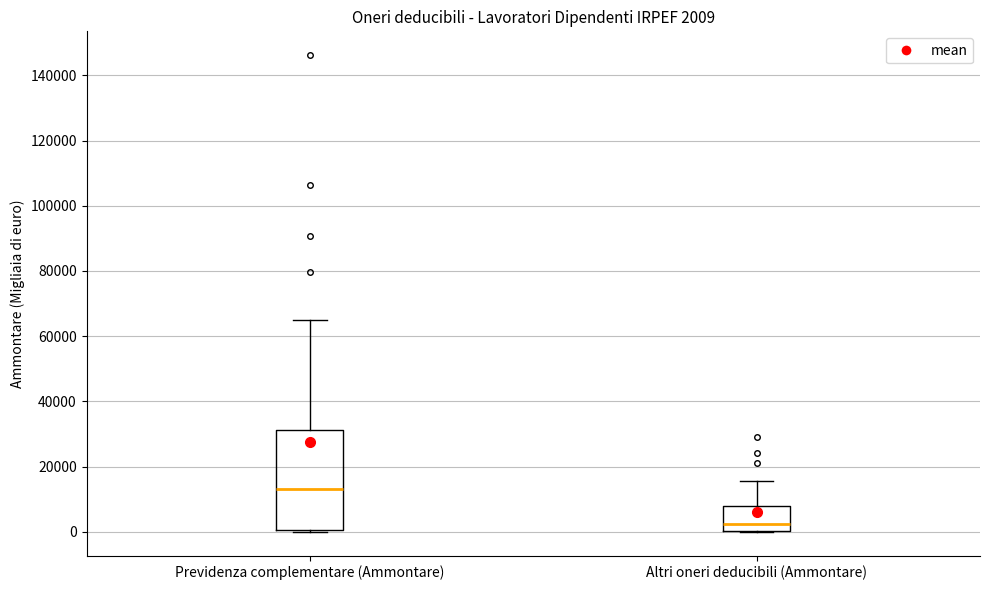

Which box is the tallest, from its lower edge to its upper edge?

Previdenza complementare (Ammontare)